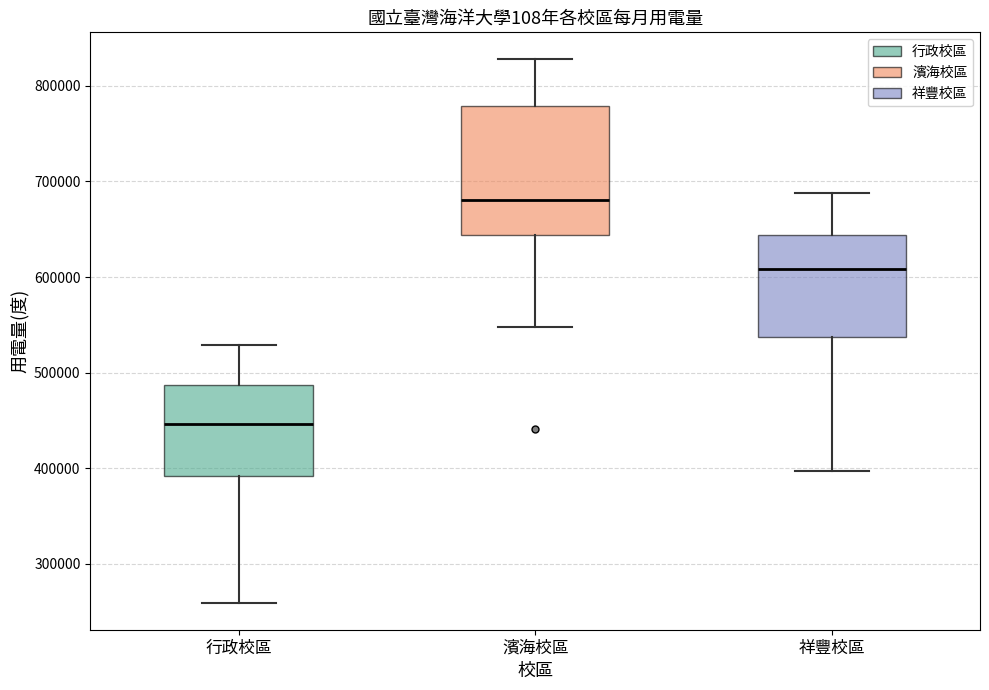

Where is the lower edge of the box for 濱海校區 on the y-axis? The values are not printed on the chart, so give them approximately, as read against the axis.

640000